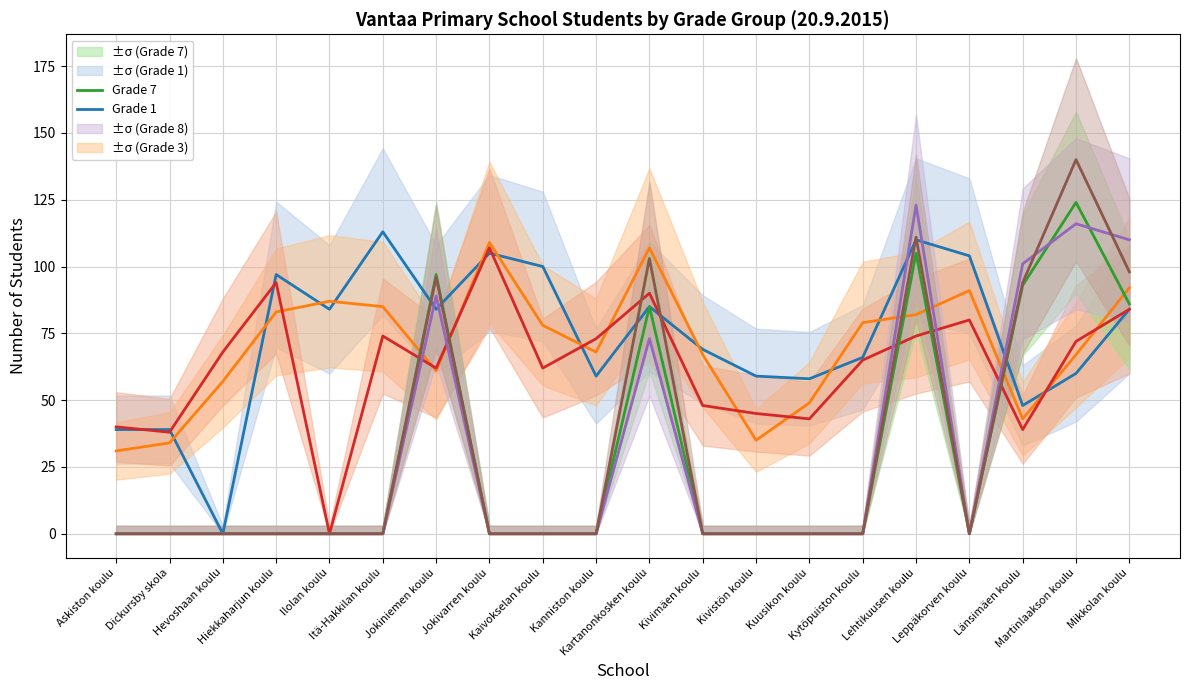

What is the difference between the Grade 1 values at Länsimäen koulu and Jokivarren koulu?

57